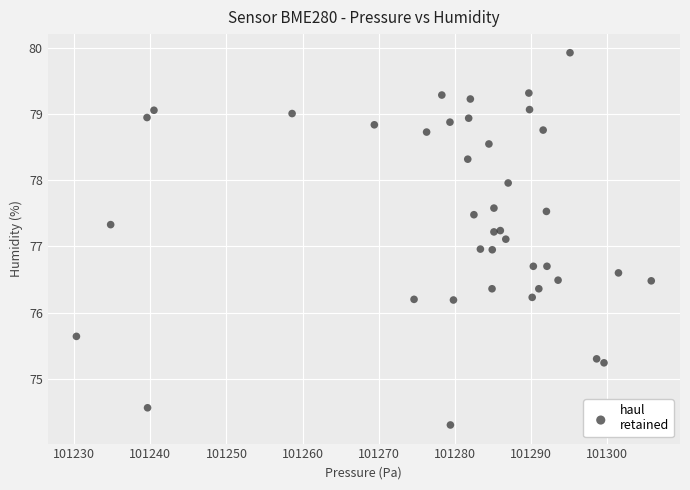

What is the range of X values (max minus min)?

75.6